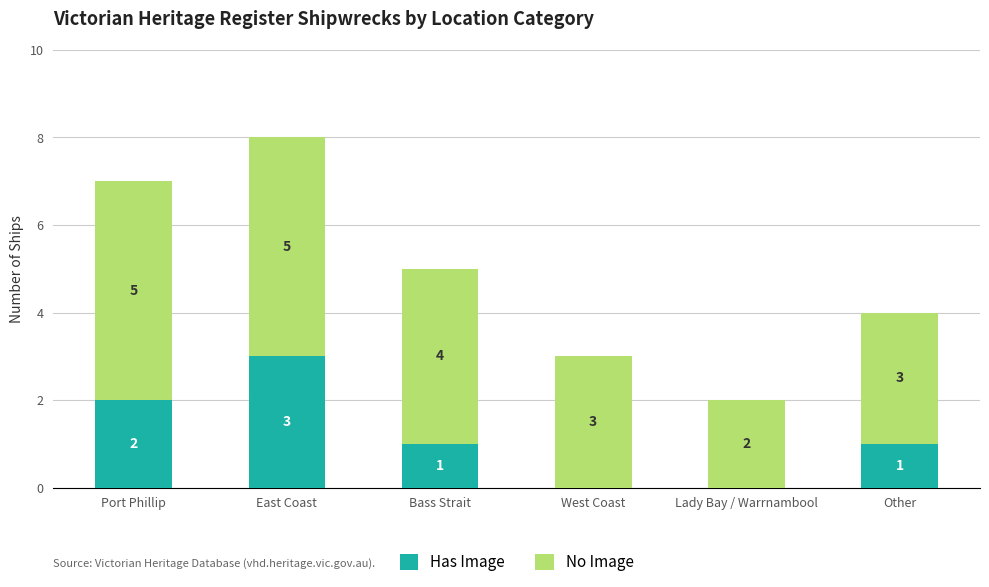

What is the sum of the Has Image values at Bass Strait and East Coast?

4